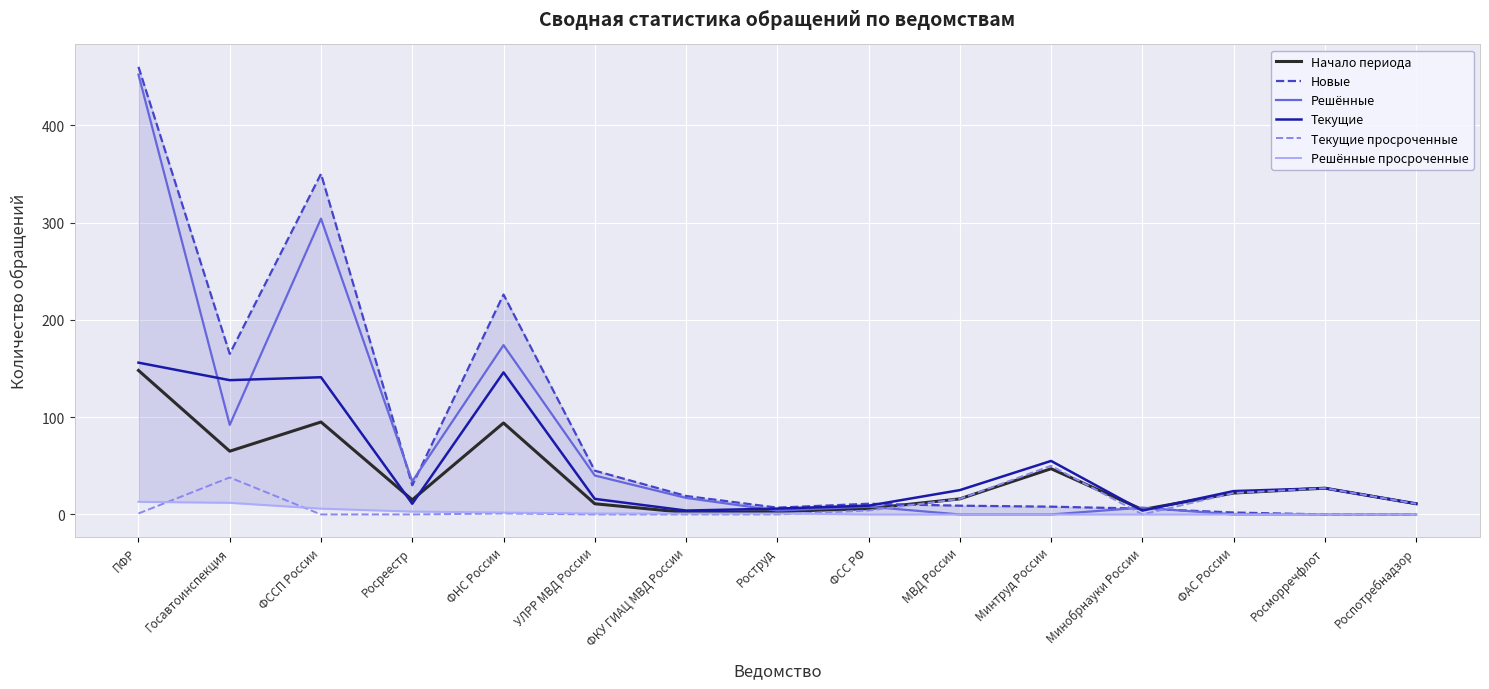

What is the label of the 7th point from the right?

ФСС РФ